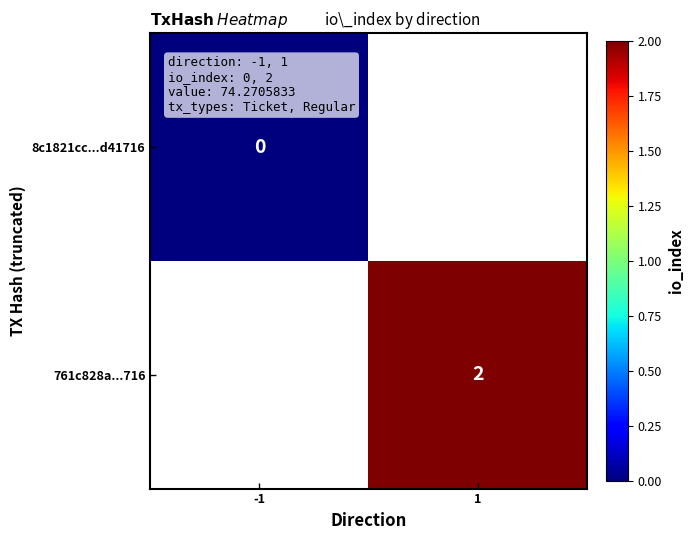

Is it true that 761c828a...716 equals 1 at 1?

False